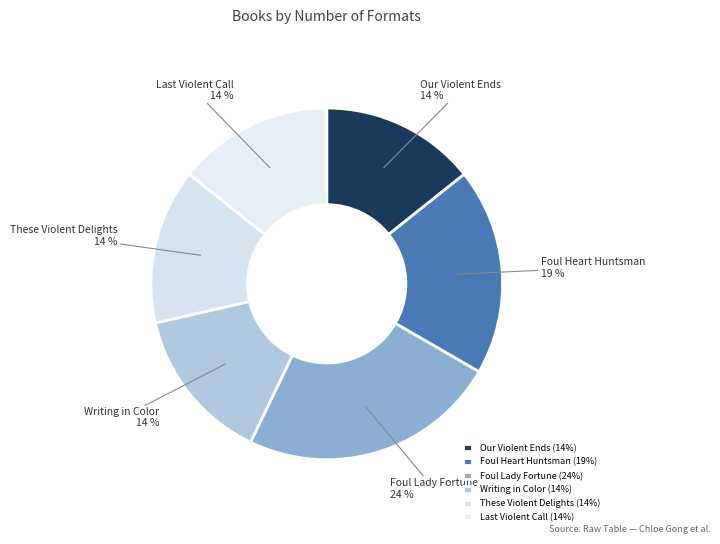

Is it true that Foul Lady Fortune is 9% of the pie?

False